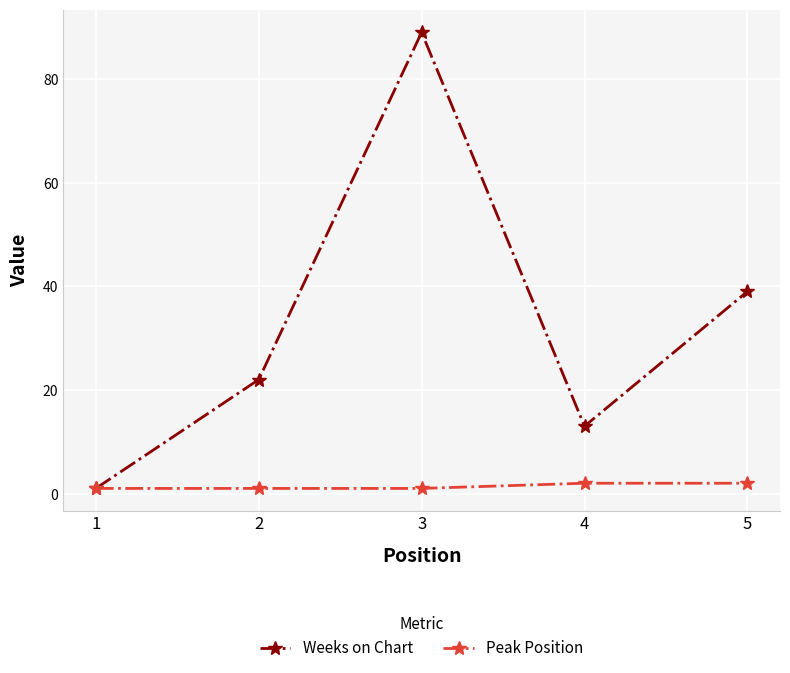

At 5, list the series in order from largest to smallest.

Weeks on Chart, Peak Position